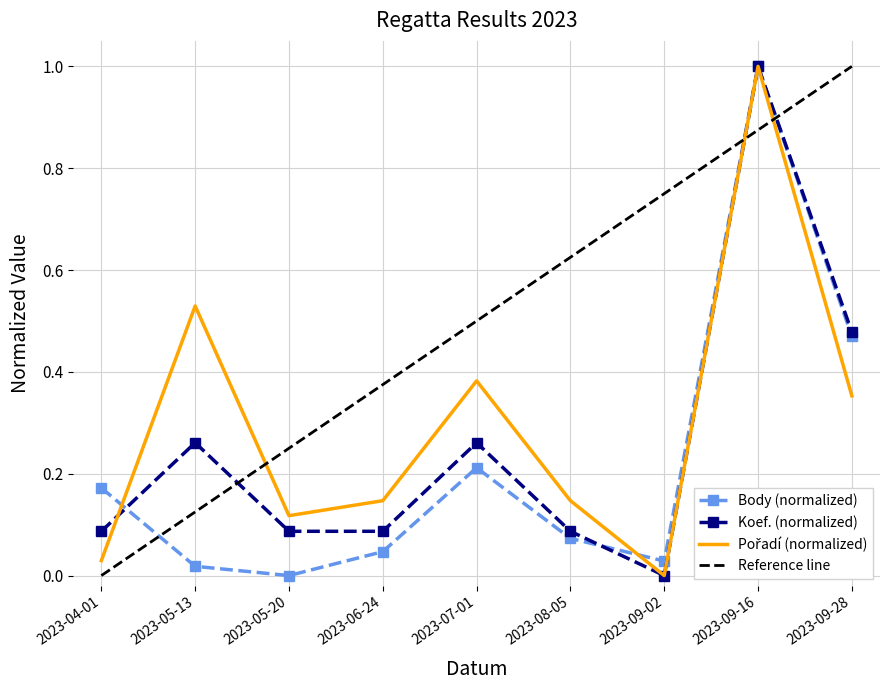

At which label is Koef. closest to 0?

2023-09-02